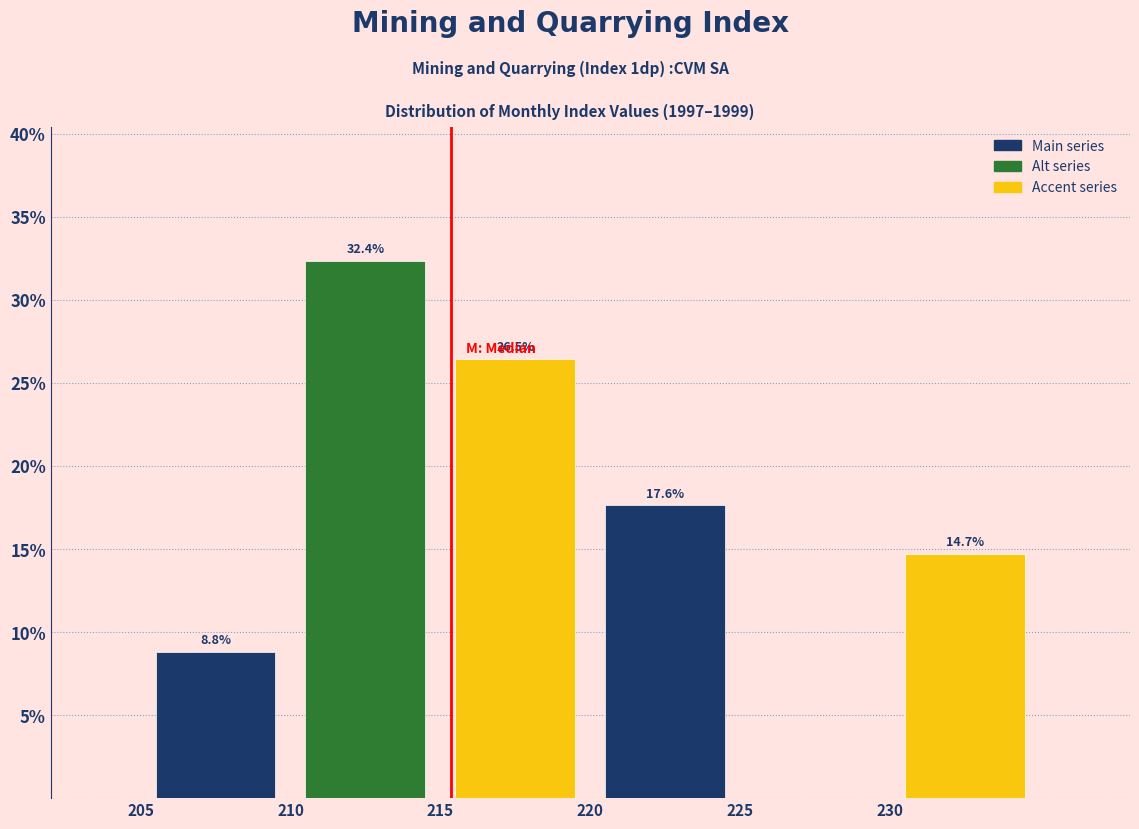

Which range on the x-axis has the tallest bar?

210 to 215